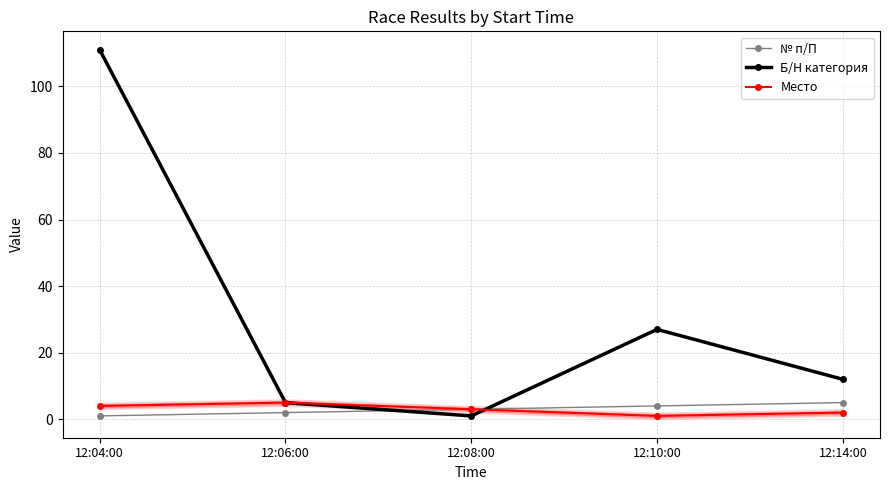

True or false: № п/П and Место cross at least once.

False